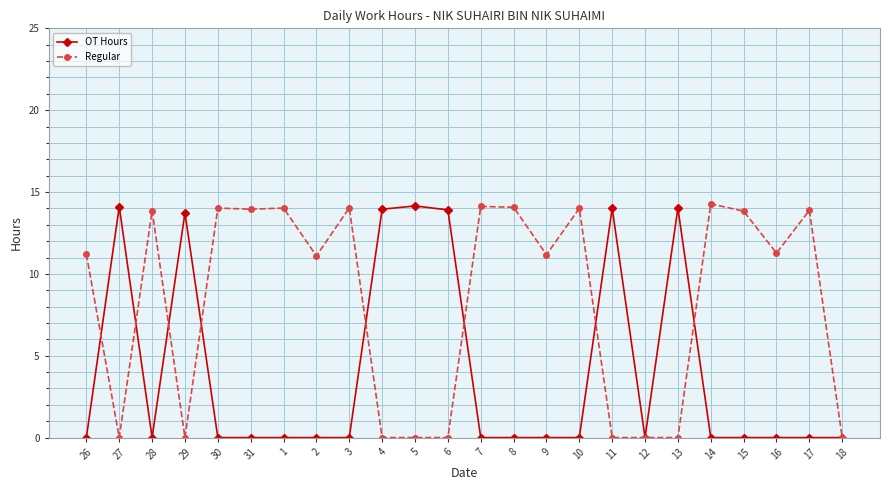

What position from the left is 15?

21